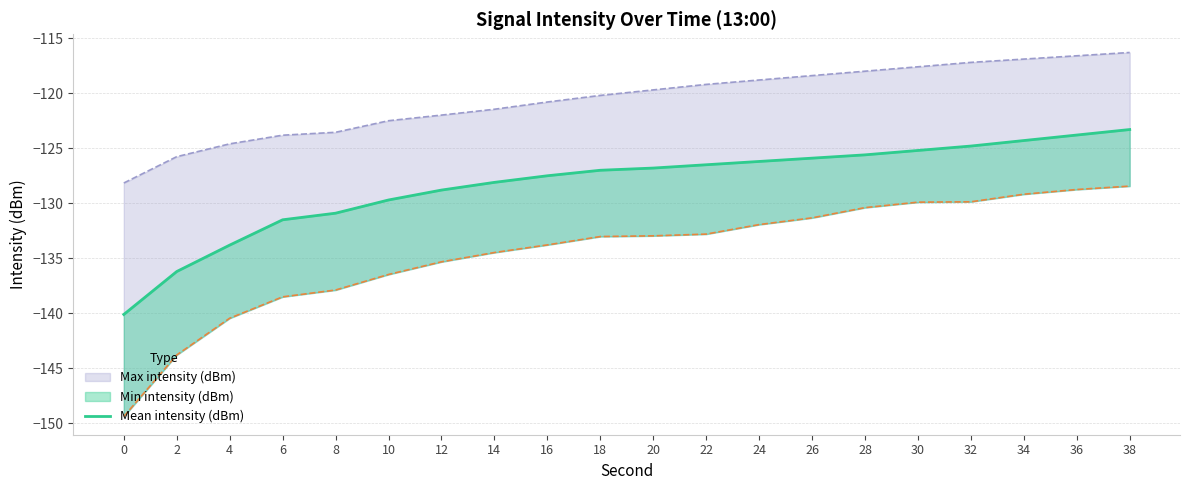

List the labels in order of value, largest first.

38, 36, 34, 32, 30, 28, 26, 24, 22, 20, 18, 16, 14, 12, 10, 8, 6, 4, 2, 0